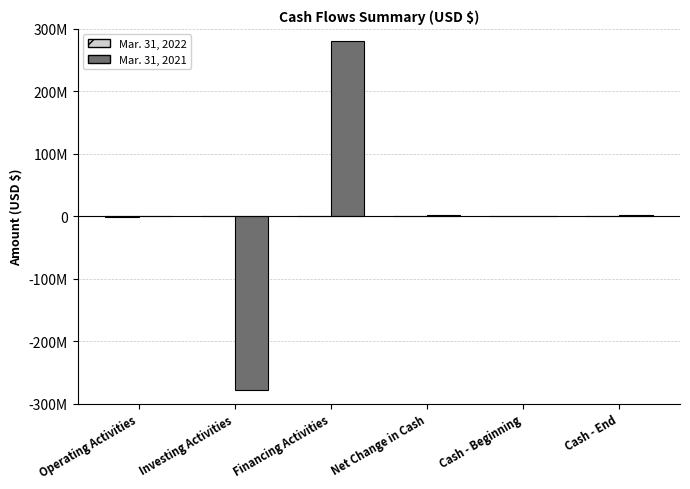

Does the chart contain stacked bars?

No